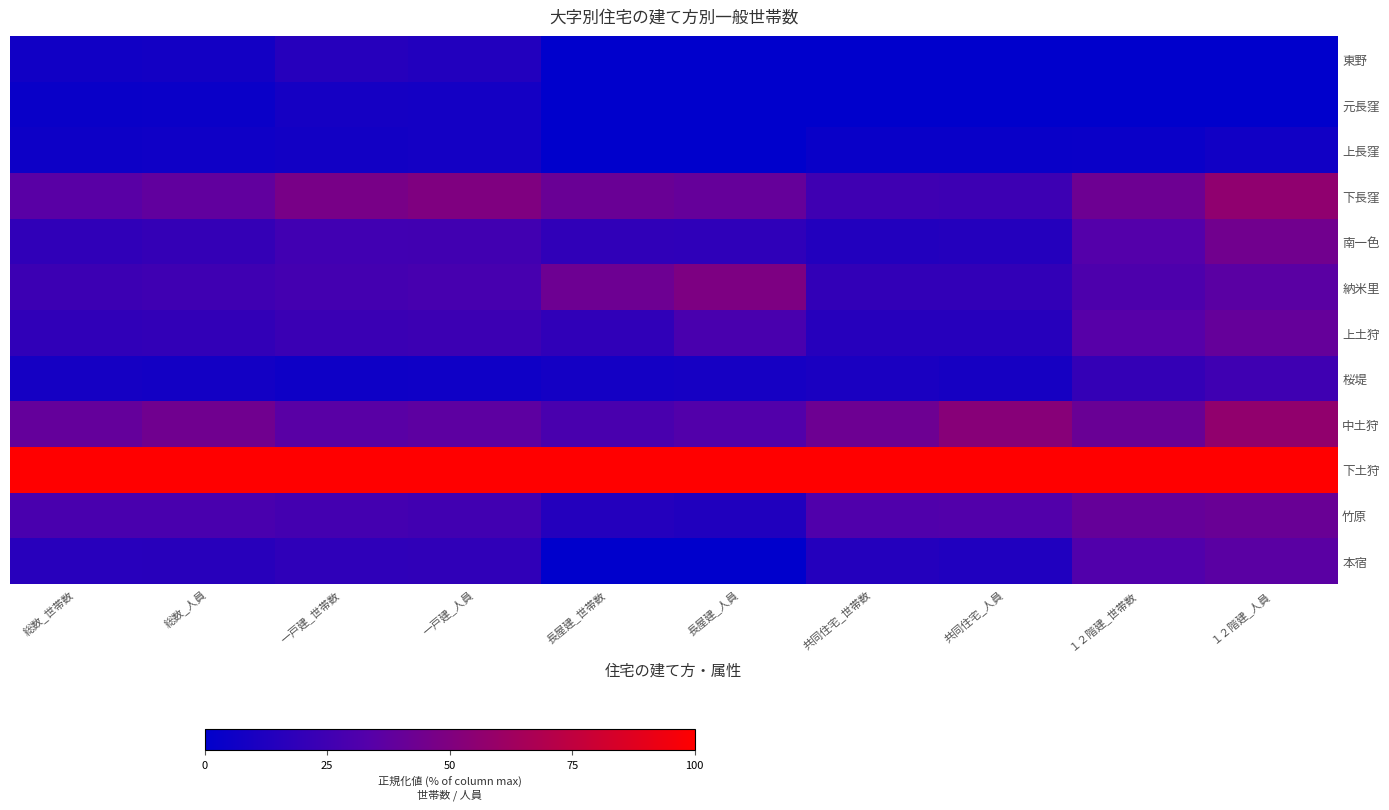

What is the total value across all series at 総数_世帯数?

305.3